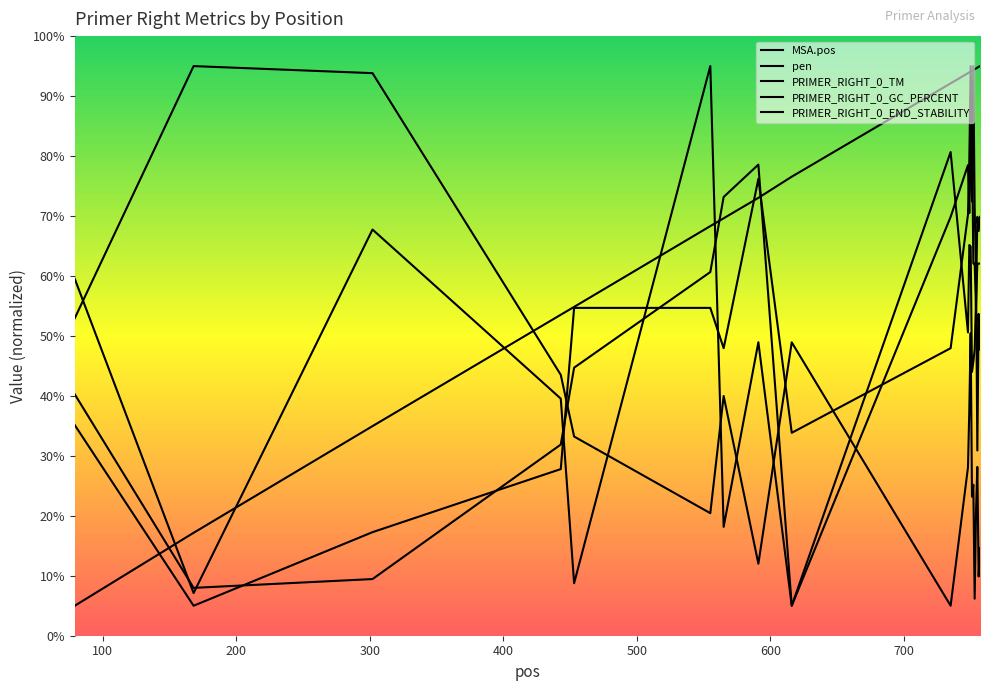

What is the average value of the PRIMER_RIGHT_0_TM series?

54.4